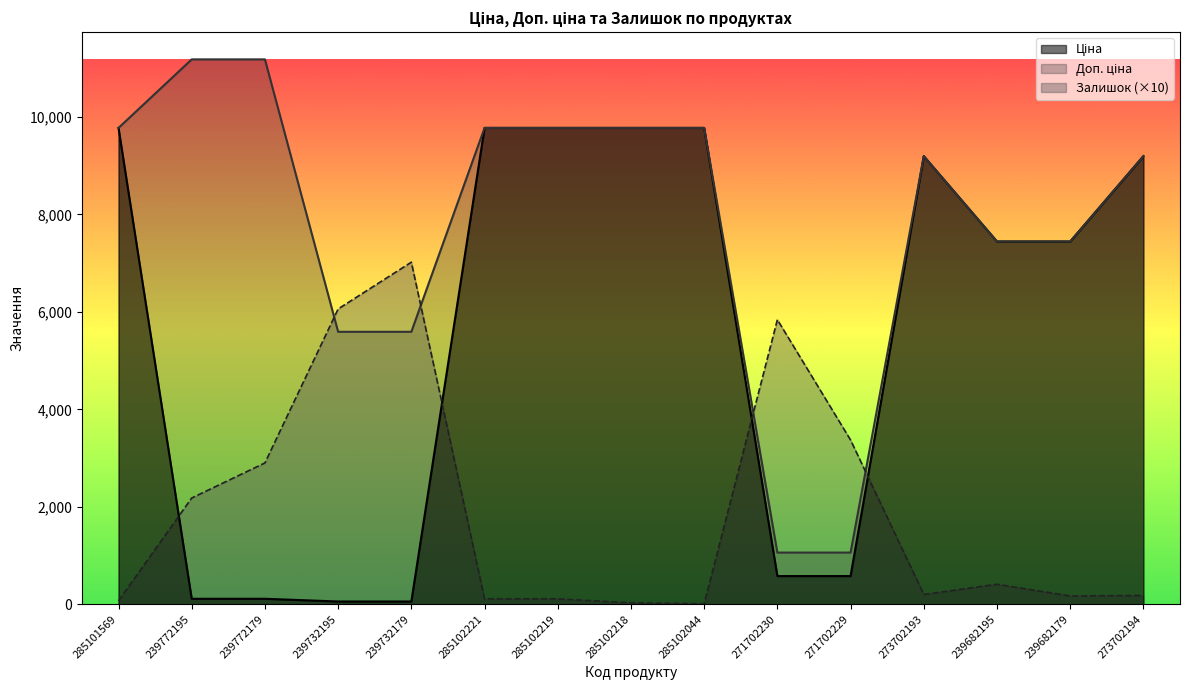

Where is Доп. ціна nearest to the value 6121?

239732195